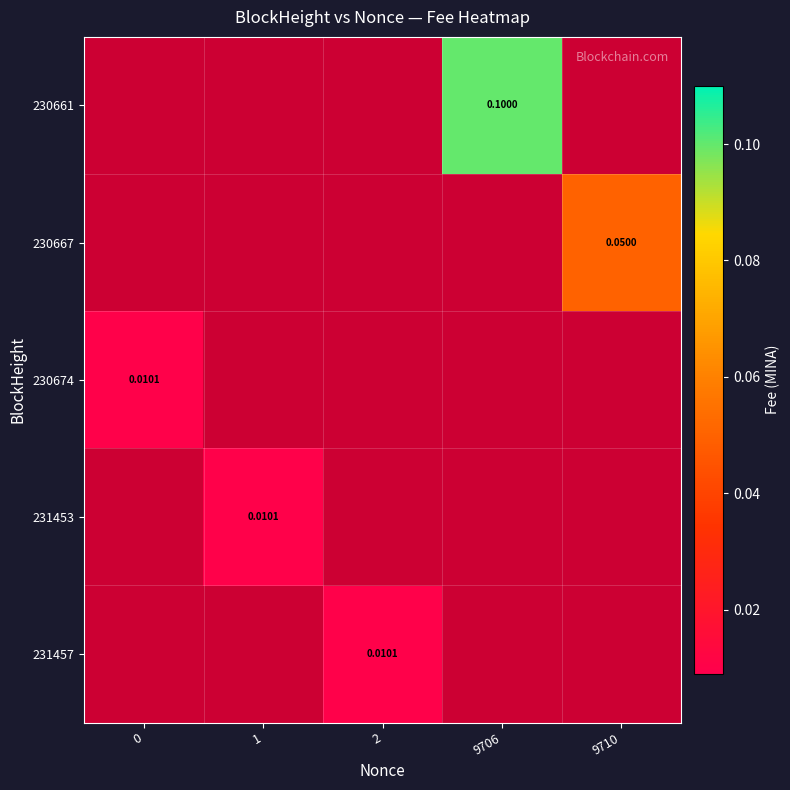

Is the value of 230661 at 0 greater than the value of 230667 at 1?

No